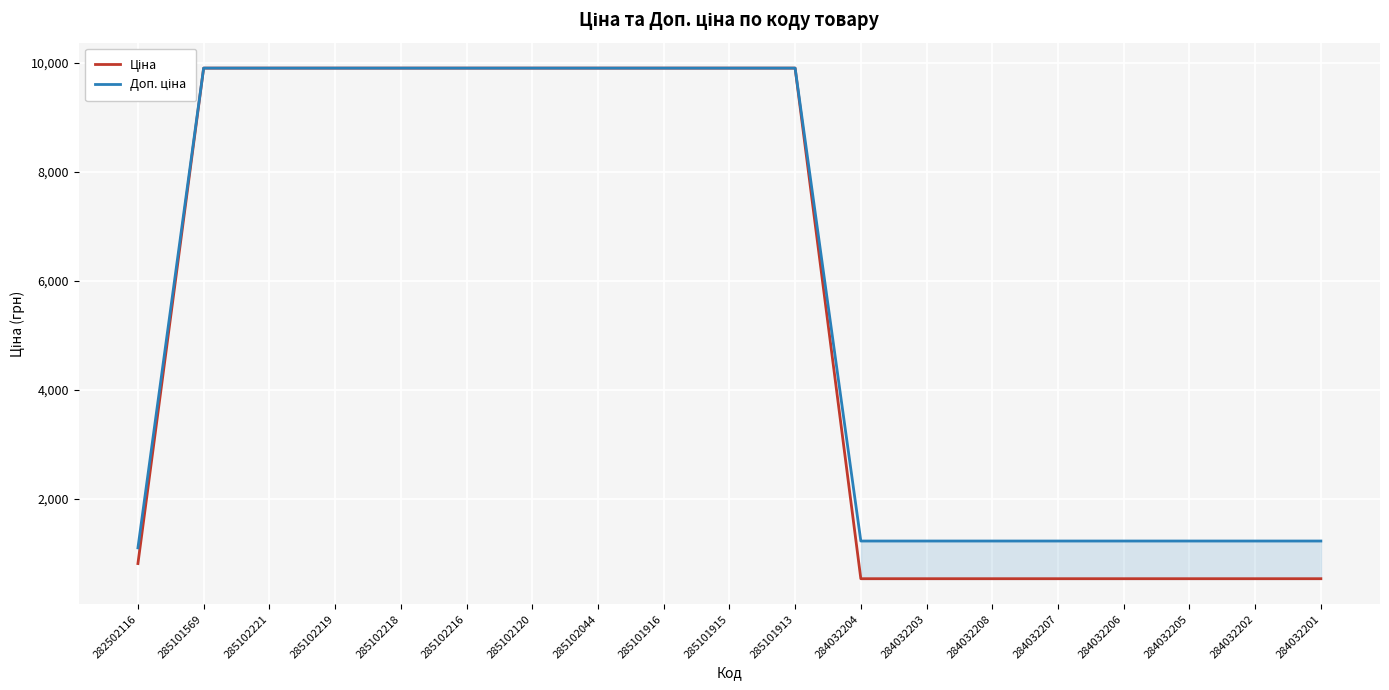

At which category is the sum across all series the highest?

285101569